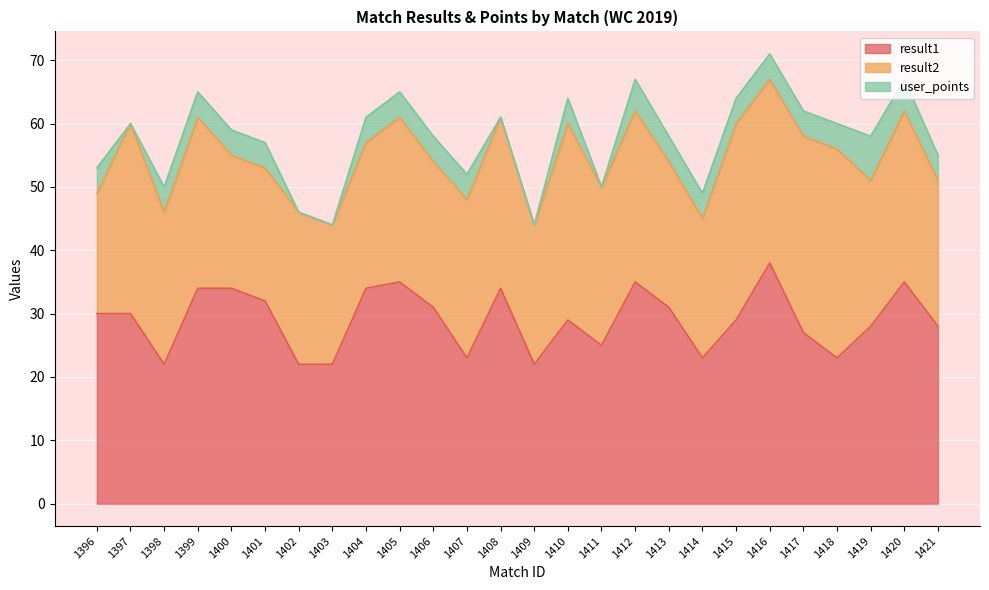

Is the value of user_points at 1421 greater than the value of result1 at 1416?

No